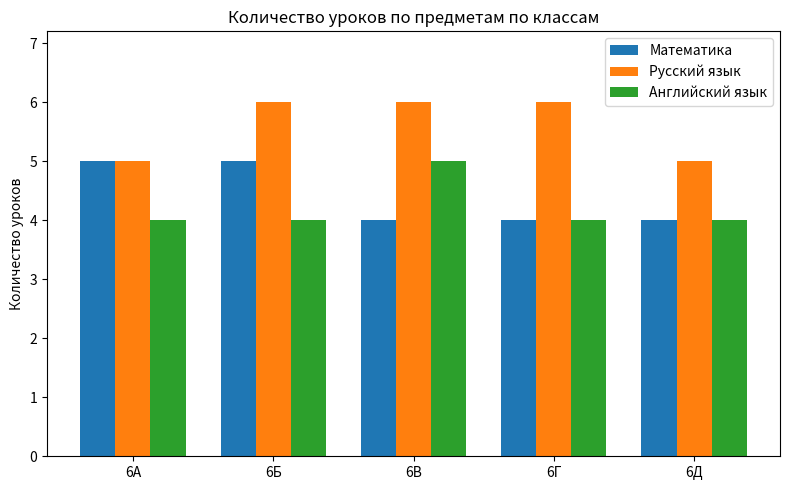

Reading left to right, extract all data points from this chart.

Математика: 6А=5	6Б=5	6В=4	6Г=4	6Д=4
Русский язык: 6А=5	6Б=6	6В=6	6Г=6	6Д=5
Английский язык: 6А=4	6Б=4	6В=5	6Г=4	6Д=4